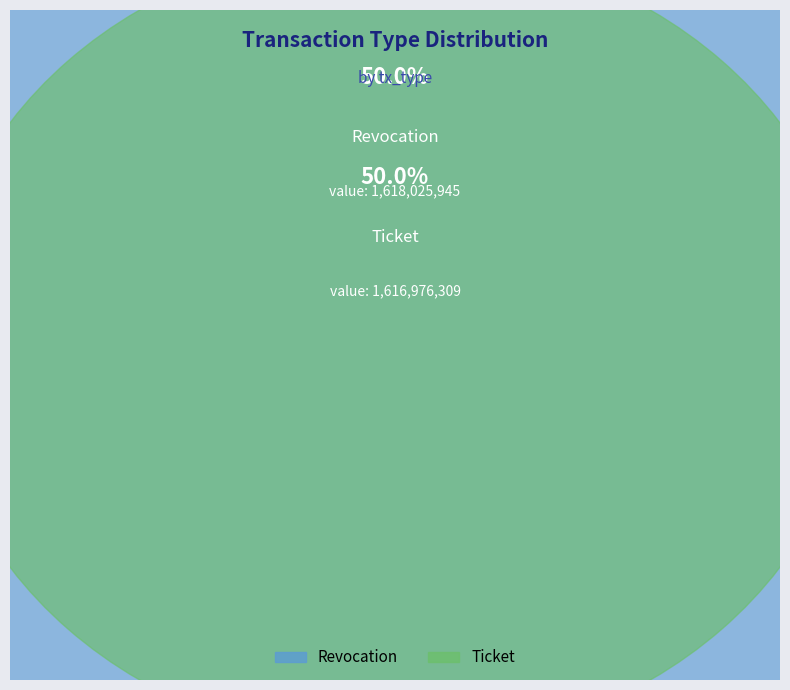

Count the number of slices in the pie.

2